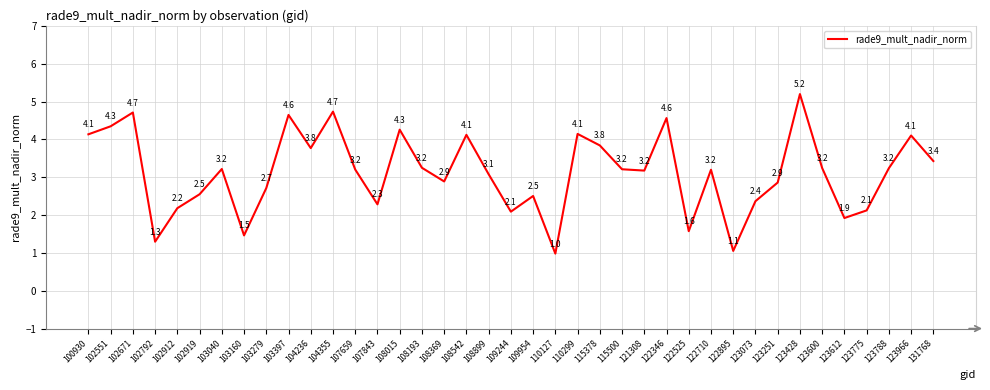

Reading left to right, list all the values displayed in this chart.

4.1	4.3	4.7	1.3	2.2	2.5	3.2	1.5	2.7	4.6	3.8	4.7	3.2	2.3	4.3	3.2	2.9	4.1	3.1	2.1	2.5	1.0	4.1	3.8	3.2	3.2	4.6	1.6	3.2	1.1	2.4	2.9	5.2	3.2	1.9	2.1	3.2	4.1	3.4